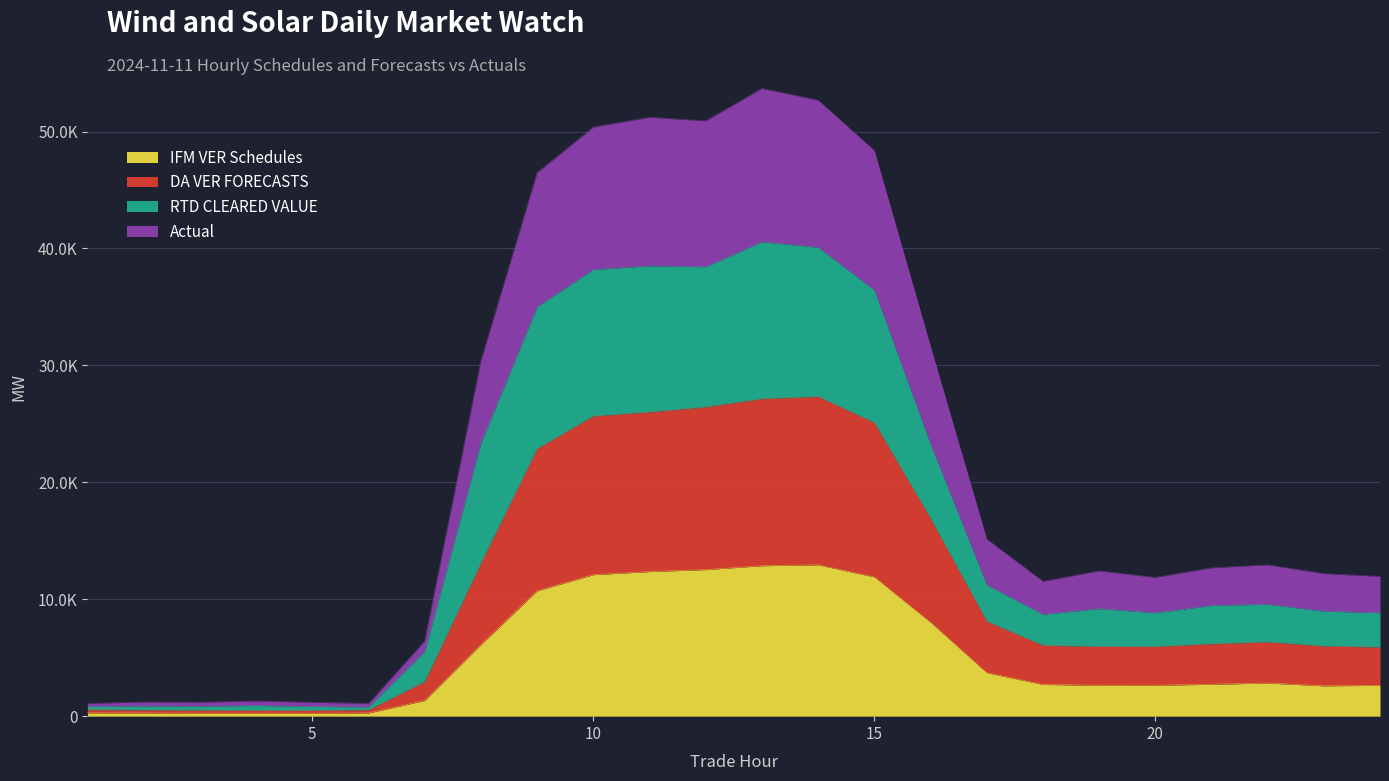

At which category is the sum across all series the highest?

13